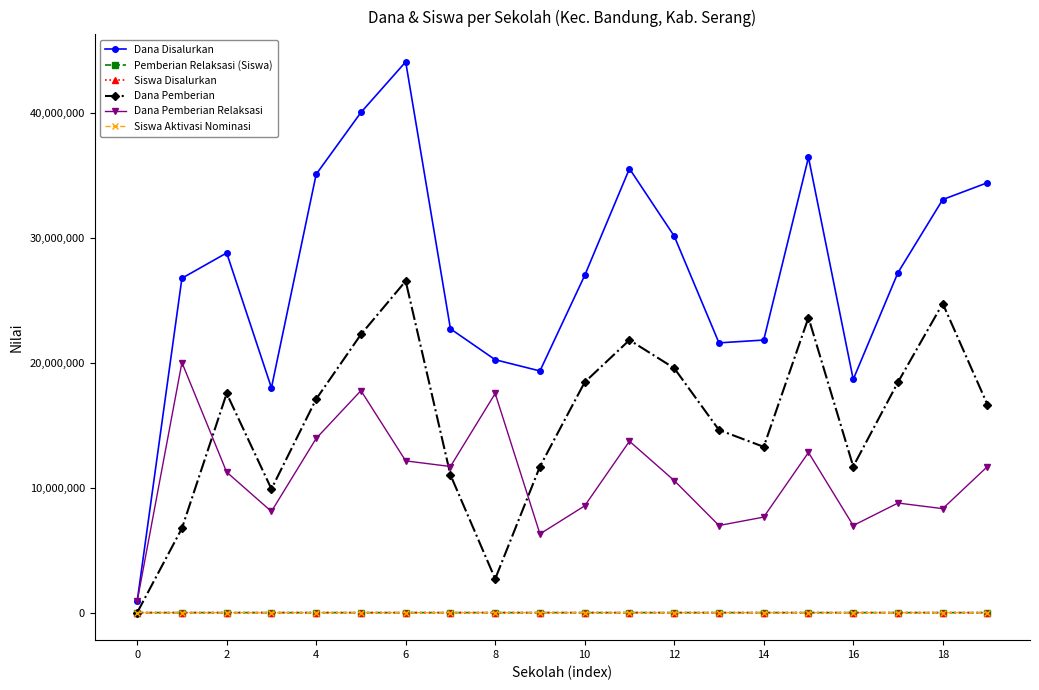

True or false: Dana Pemberian Relaksasi and Siswa Disalurkan intersect in this chart.

False